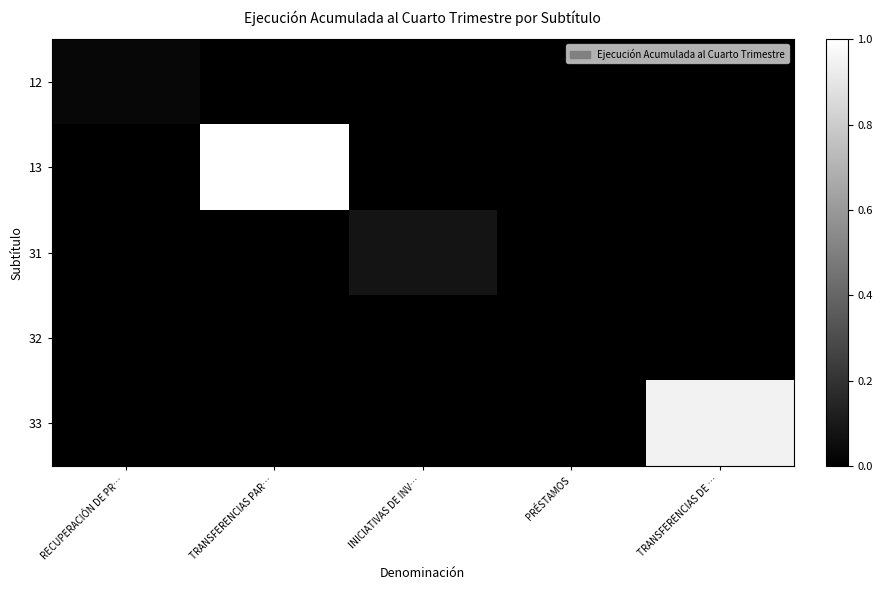

At TRANSFERENCIAS PAR…, list the series in order from smallest to largest.

12, 31, 32, 33, 13